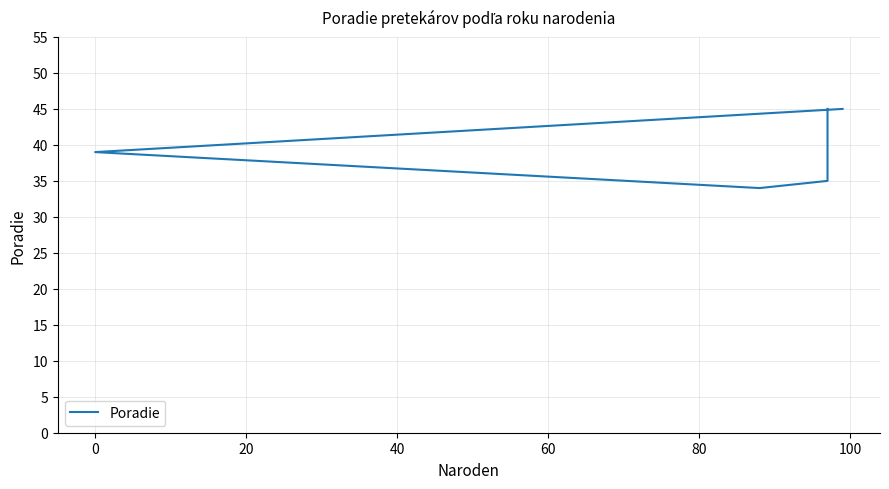

What is the difference between the values at 0 and 20?

1